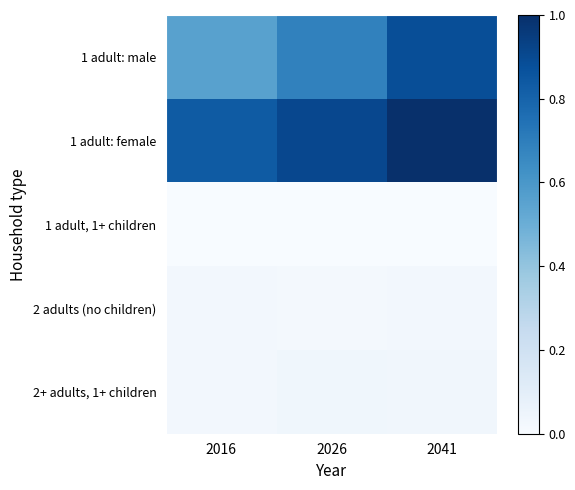

What is the spread (max minus min) of values at 2016?

0.8